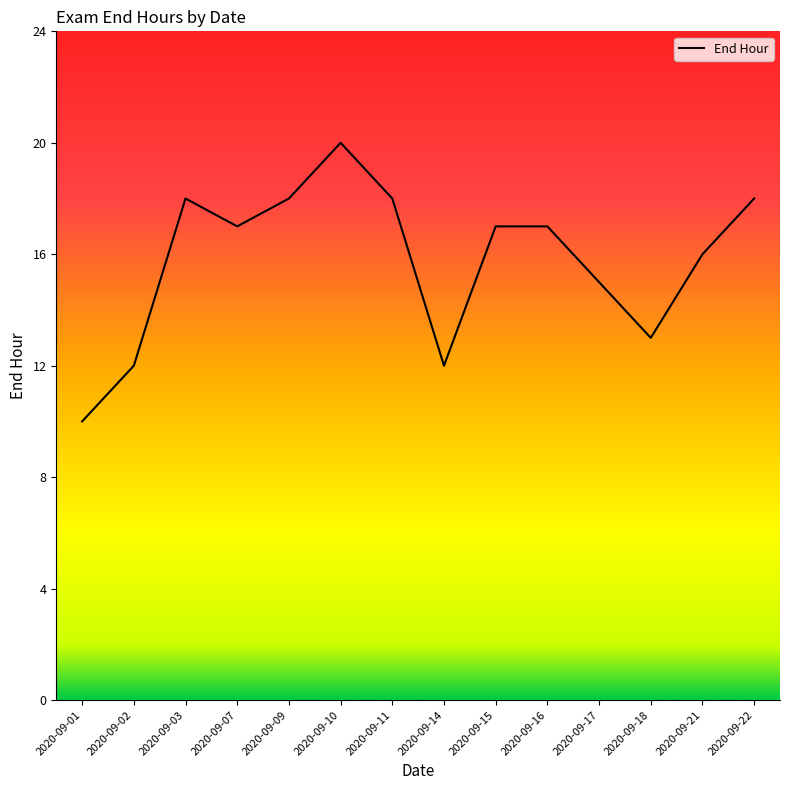

What is the minimum value shown in the chart?

10